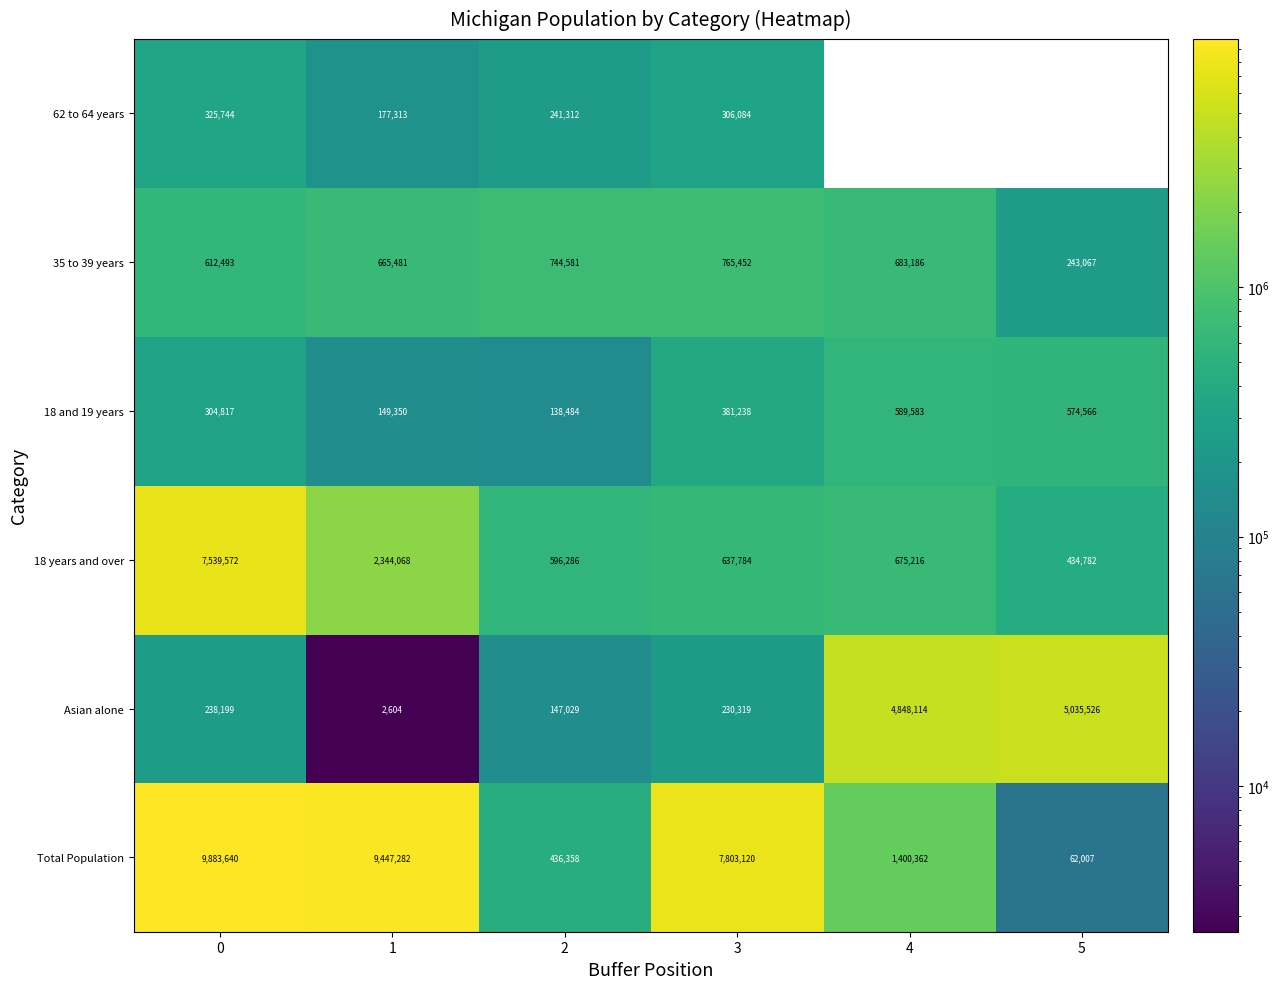

At which label is Total Population closest to 4972823?

3